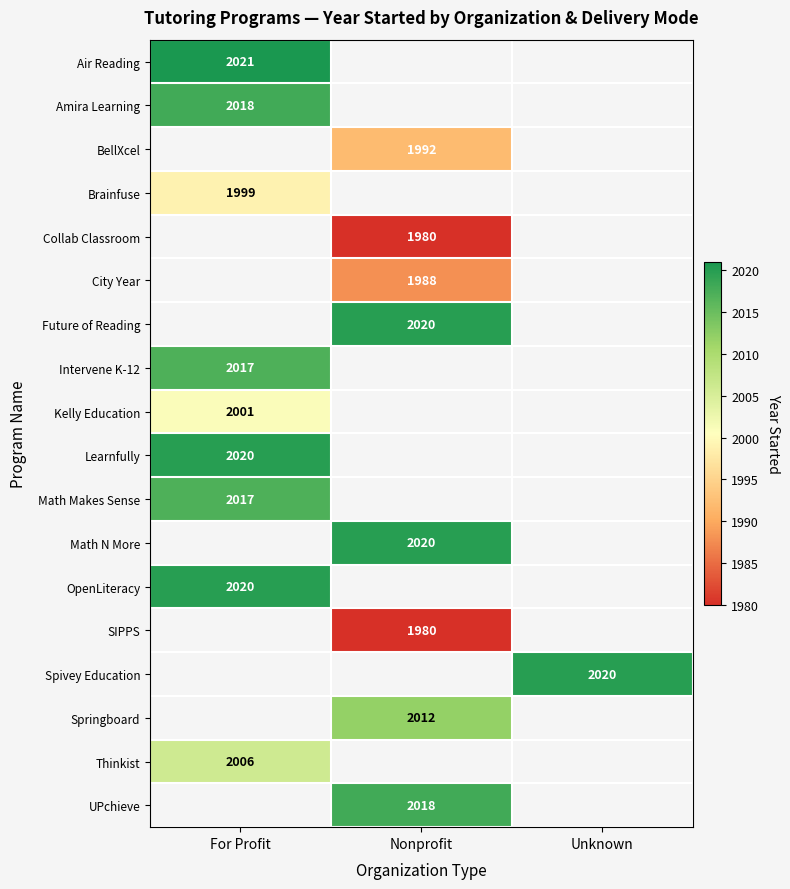

Count the number of categories in the chart.

3